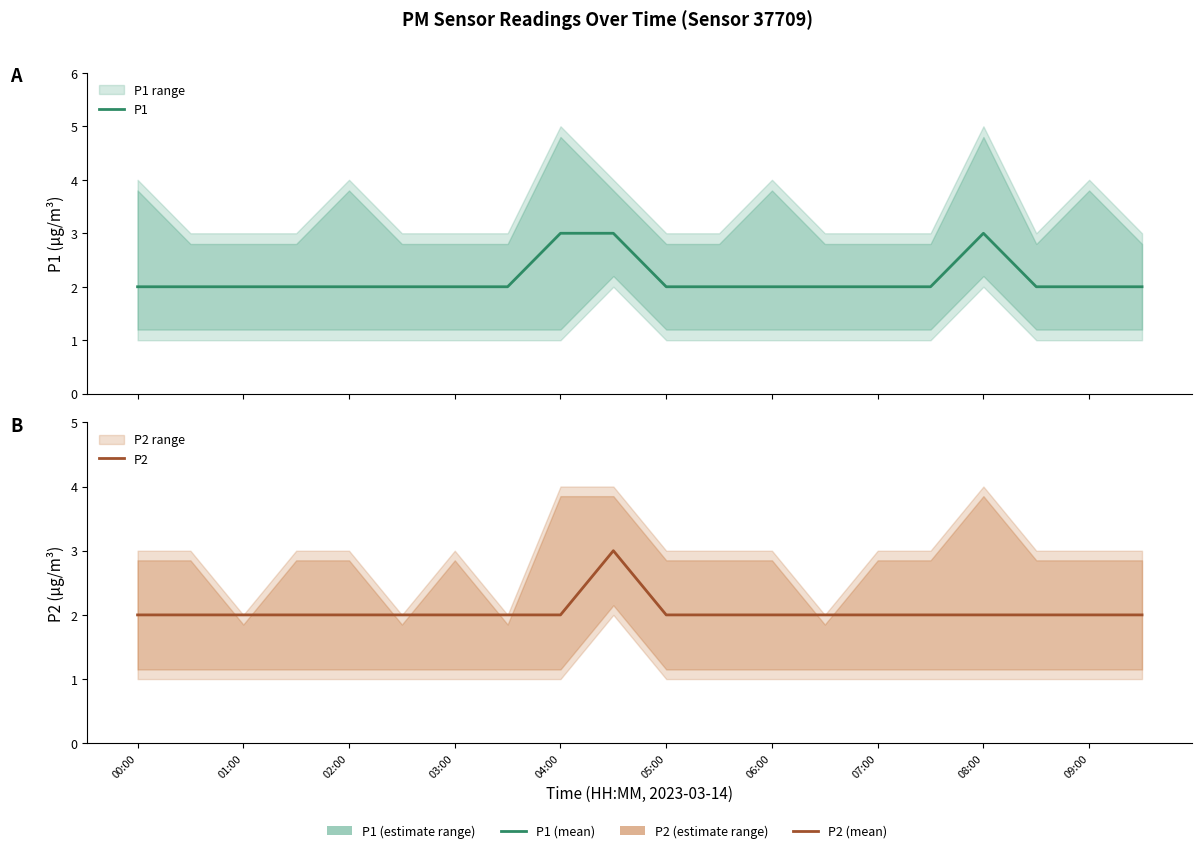

Reading left to right, what are all the values shown in this chart?

P1: 2	2	2	2	2	2	2	2	3	3	2	2	2	2	2	2	3	2	2	2
P2: 2	2	2	2	2	2	2	2	2	3	2	2	2	2	2	2	2	2	2	2